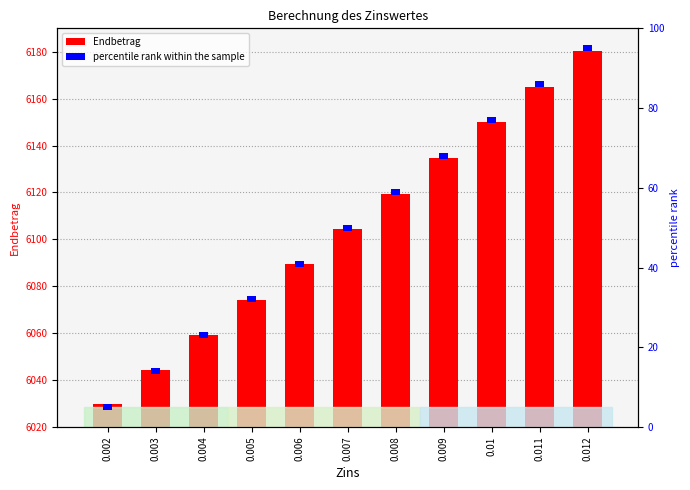

What is the average value of the Endbetrag series?

6104.7